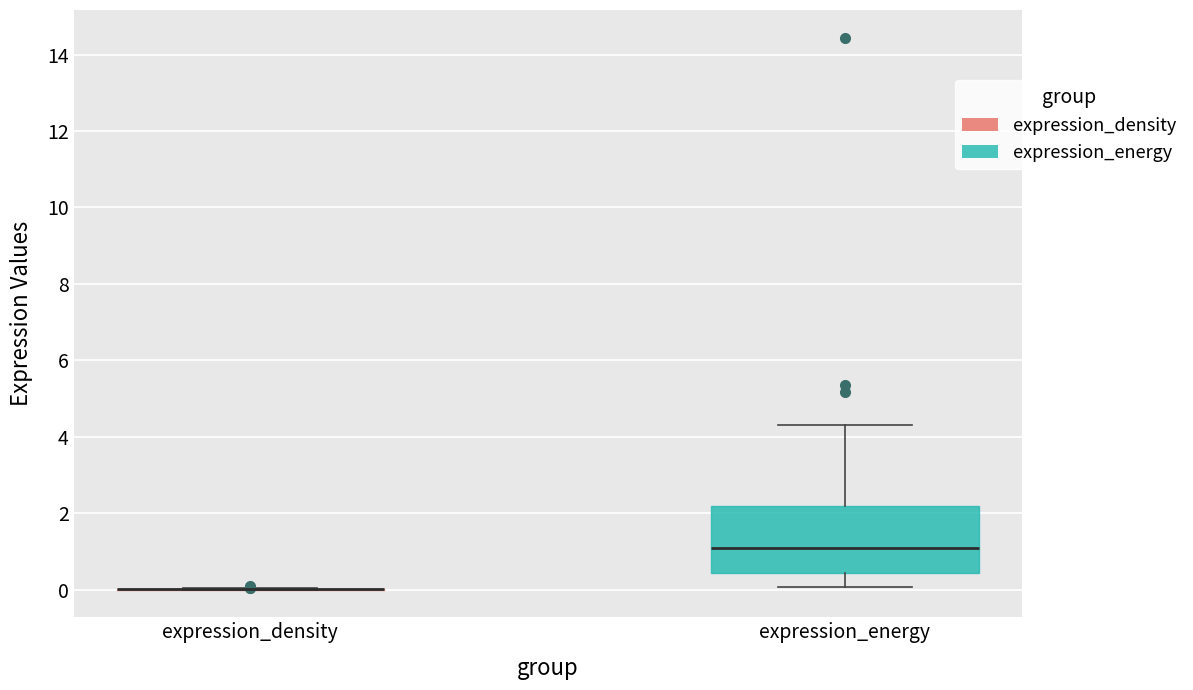

Reading left to right, read every box against the y-axis: the position of its median line, the range the box covers, and the ends of its whiskers. The values are not printed on the chart, so give them approximately, as read against the axis.

expression_density: box collapsed to a line at 0.0, whiskers 0.0 to 0.0
expression_energy: median 1.0, box 0.4 to 2.2, whiskers 0.0 to 4.4